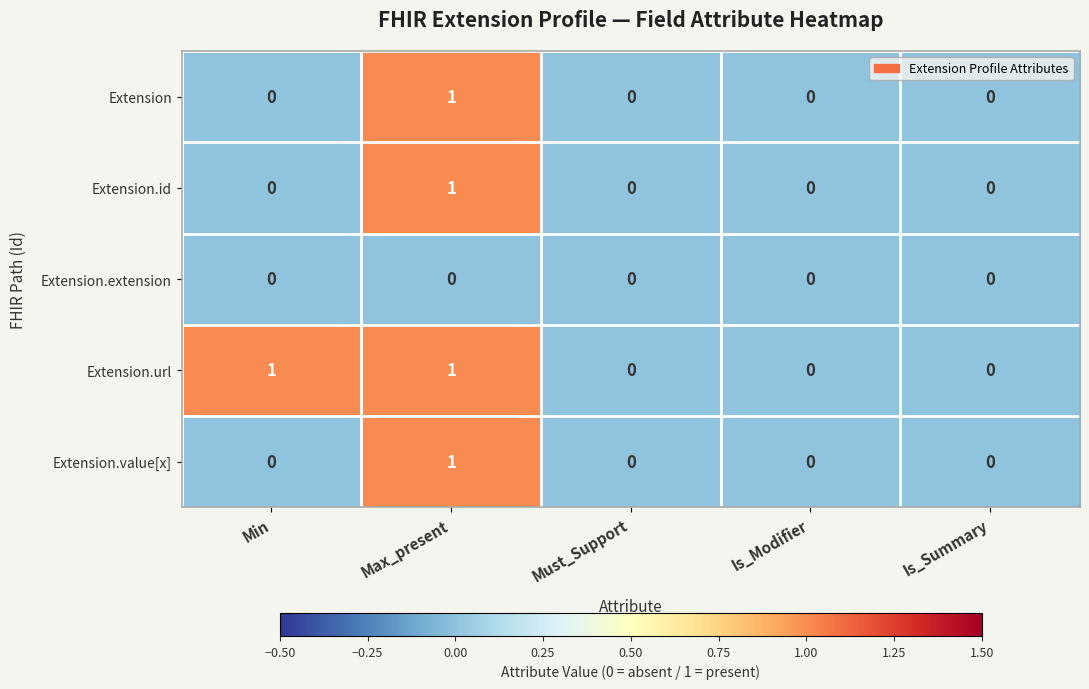

How many series are shown in this chart?

5